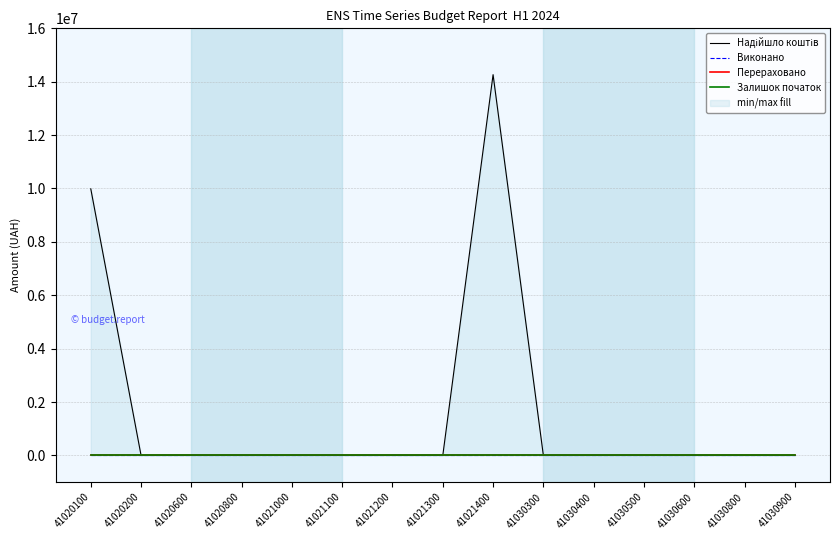

At which label is Залишок початок closest to 0?

41020100